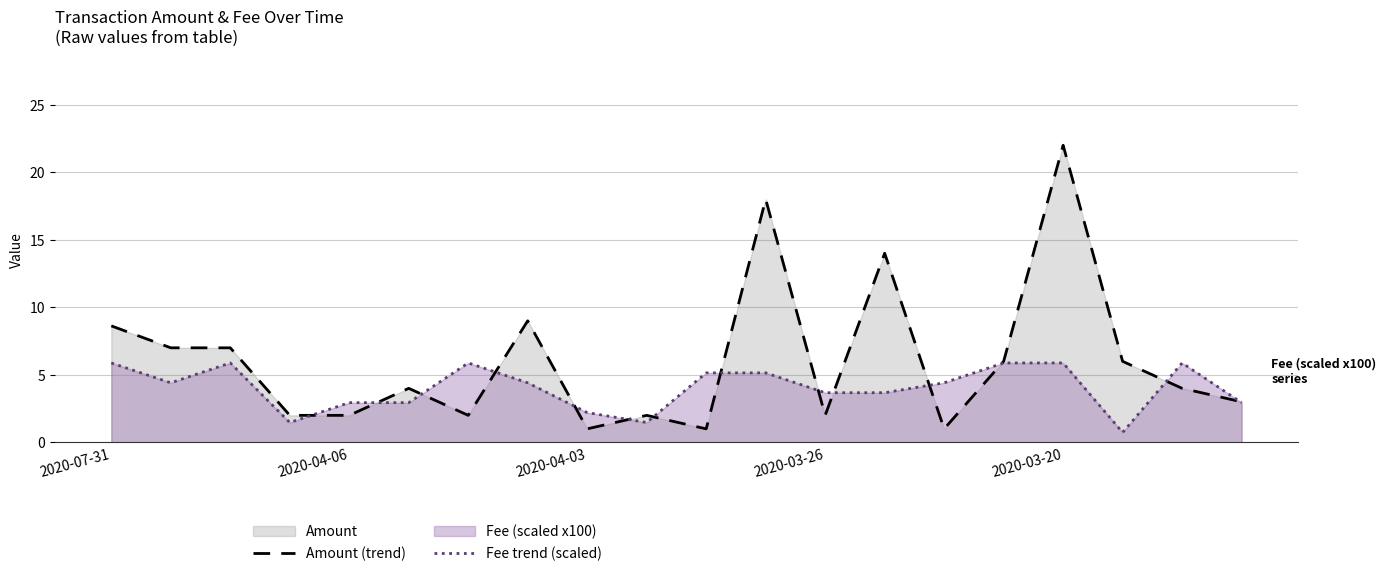

How many data points in Amount (trend) are above 4?

9